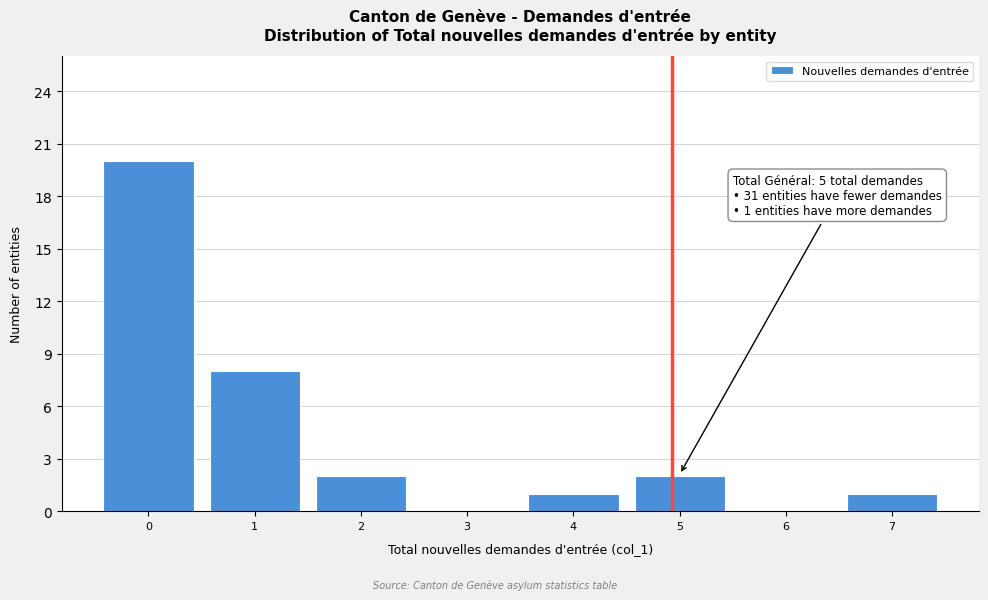

Reading left to right, what are all the values shown in this chart?

0=20	1=8	2=2	3=0	4=1	5=2	6=0	7=1